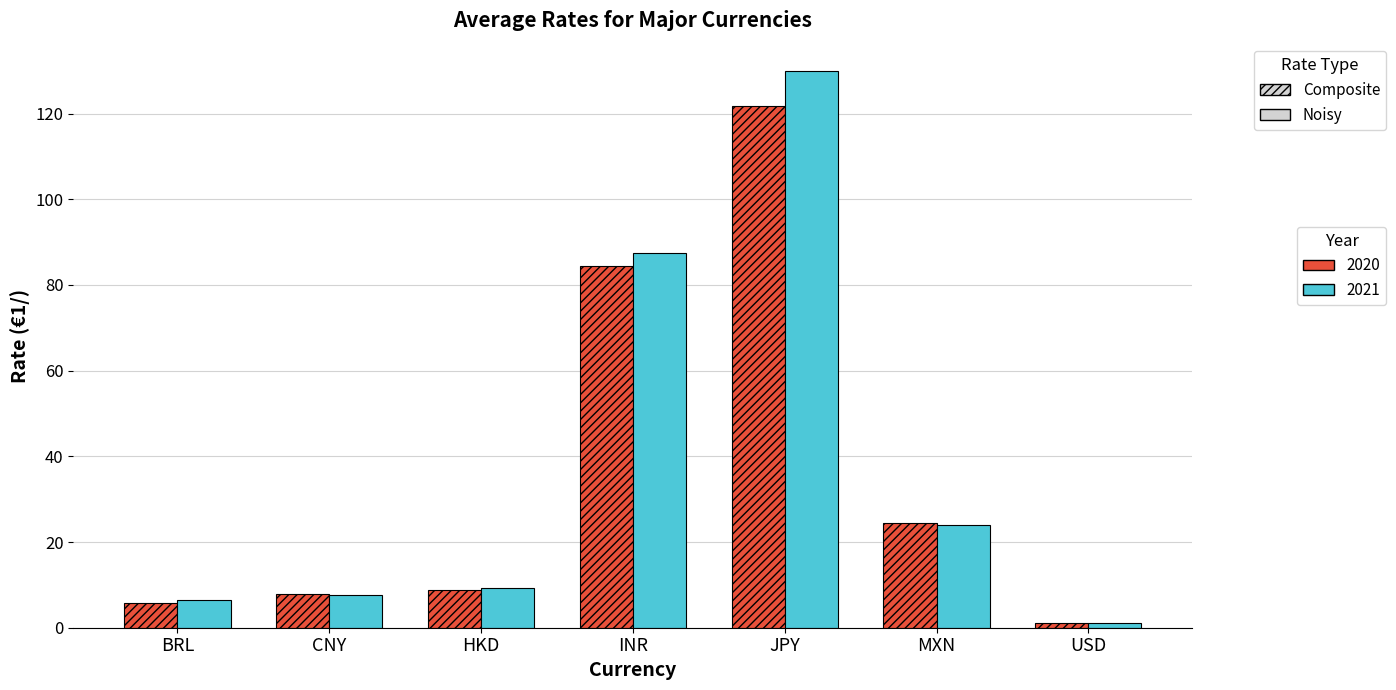

What is the label of the 3rd bar from the right?

JPY